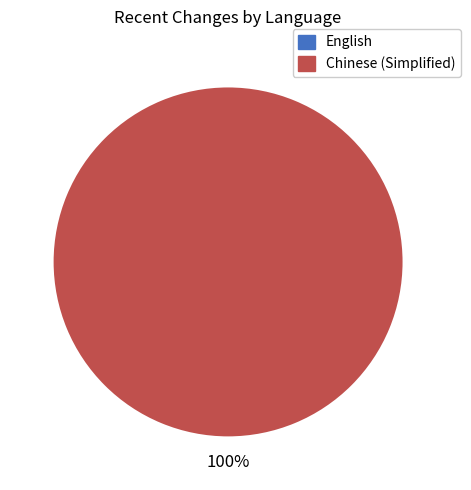

Combined, do English and Chinese (Simplified) account for over 50%?

Yes